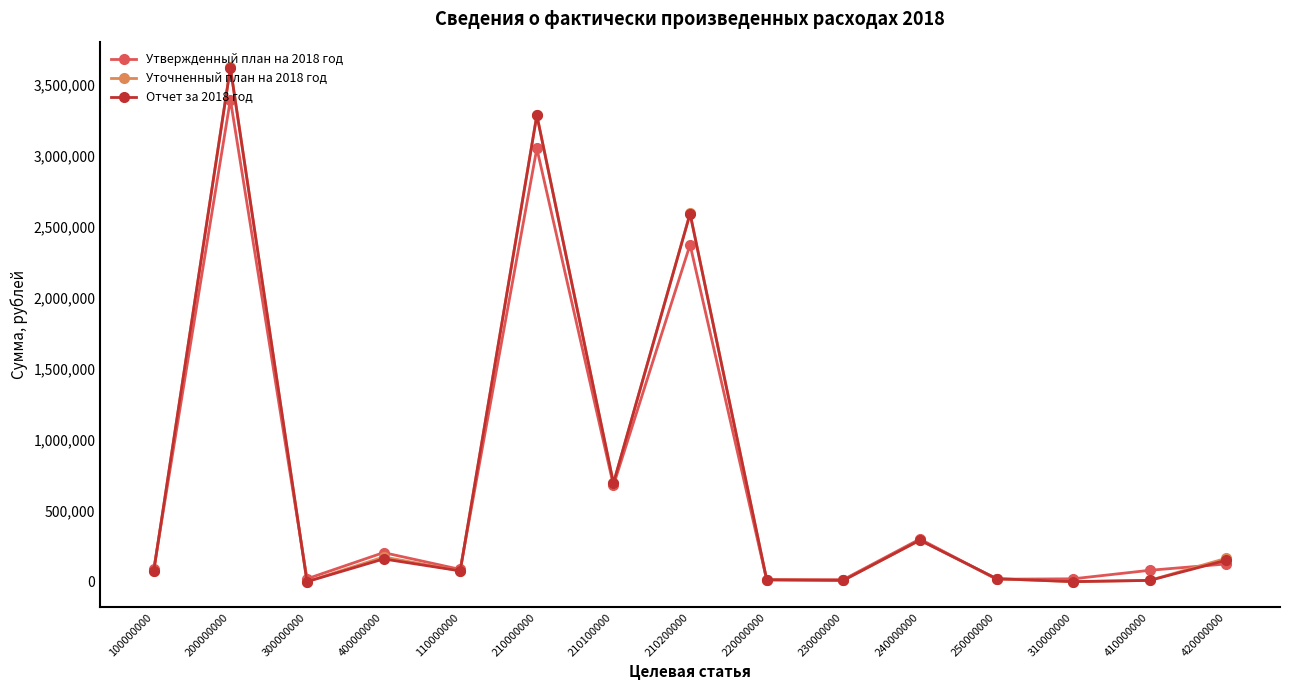

Which series has the largest range (max minus min)?

Уточненный план на 2018 год